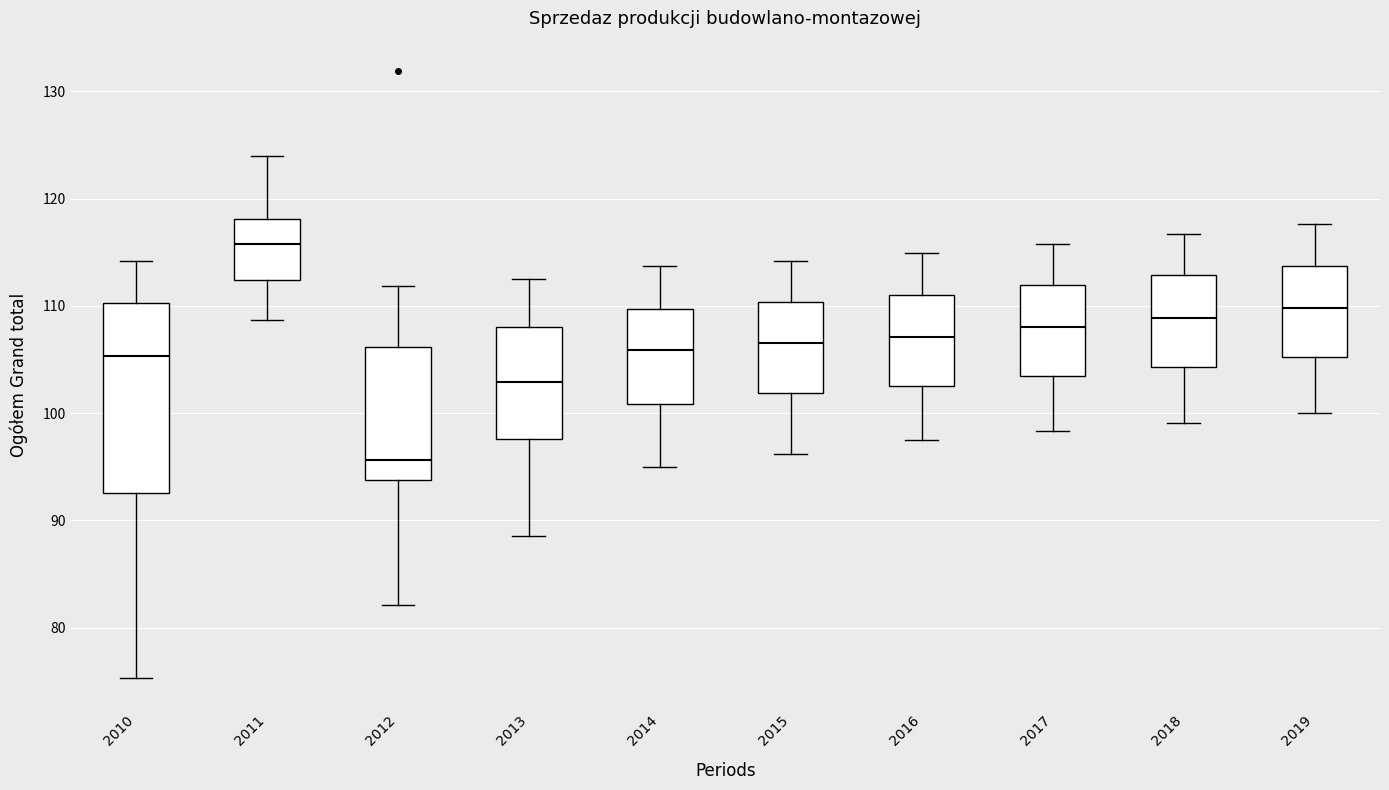

Where does the median line of the box at x = 2010 sit on the y-axis? The values are not printed on the chart, so give them approximately, as read against the axis.

105